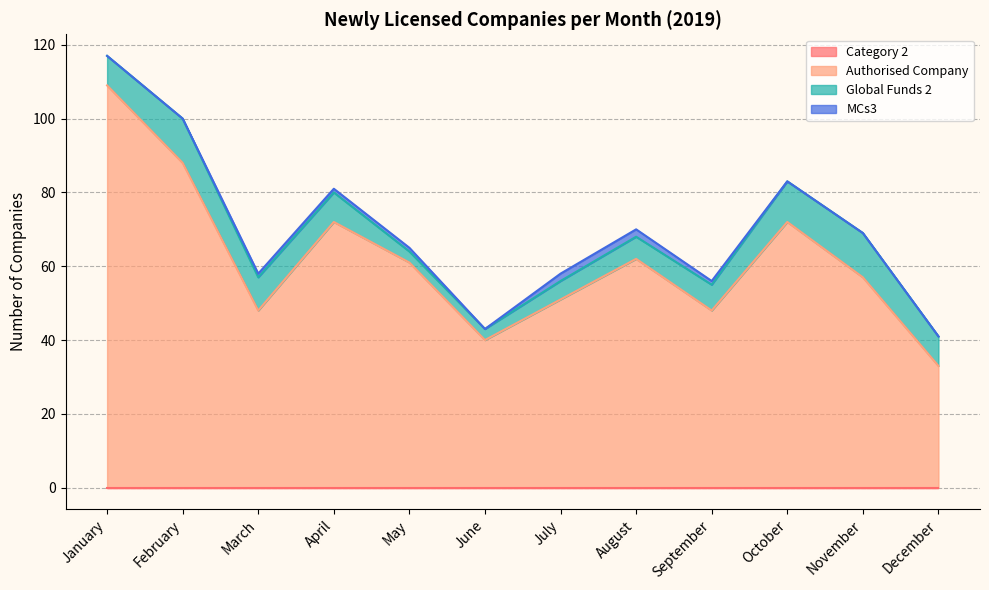

Reading right to left, transcribe all the data shown in this chart.

Category 2: 0	0	0	0	0	0	0	0	0	0	0	0
Authorised Company: 33	57	72	48	62	51	40	61	72	48	88	109
Global Funds 2: 8	12	11	7	6	5	3	3	8	9	12	8
MCs3: 0	0	0	1	2	2	0	1	1	1	0	0